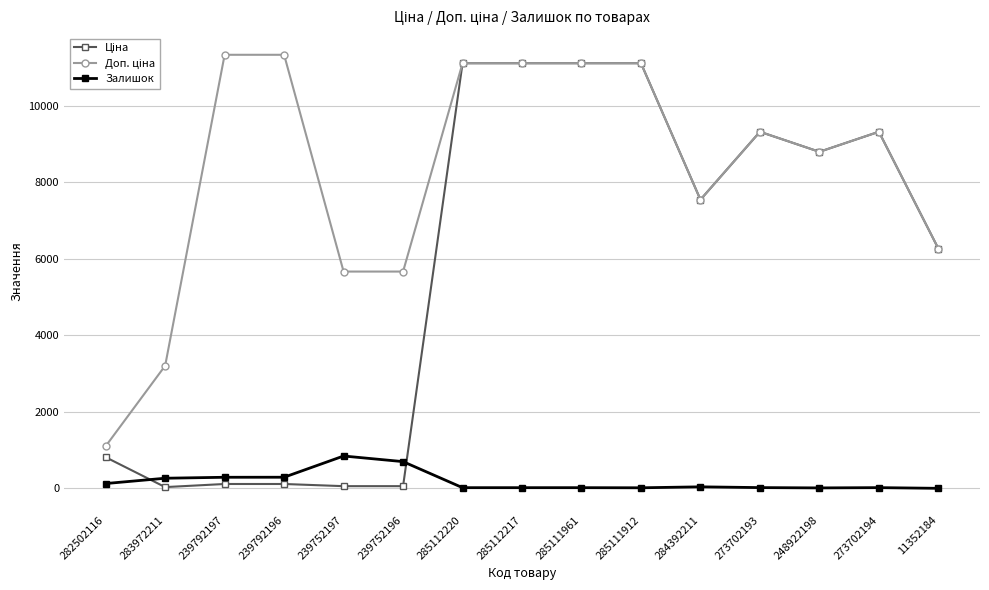

What is the maximum value shown in the chart?

11334.0